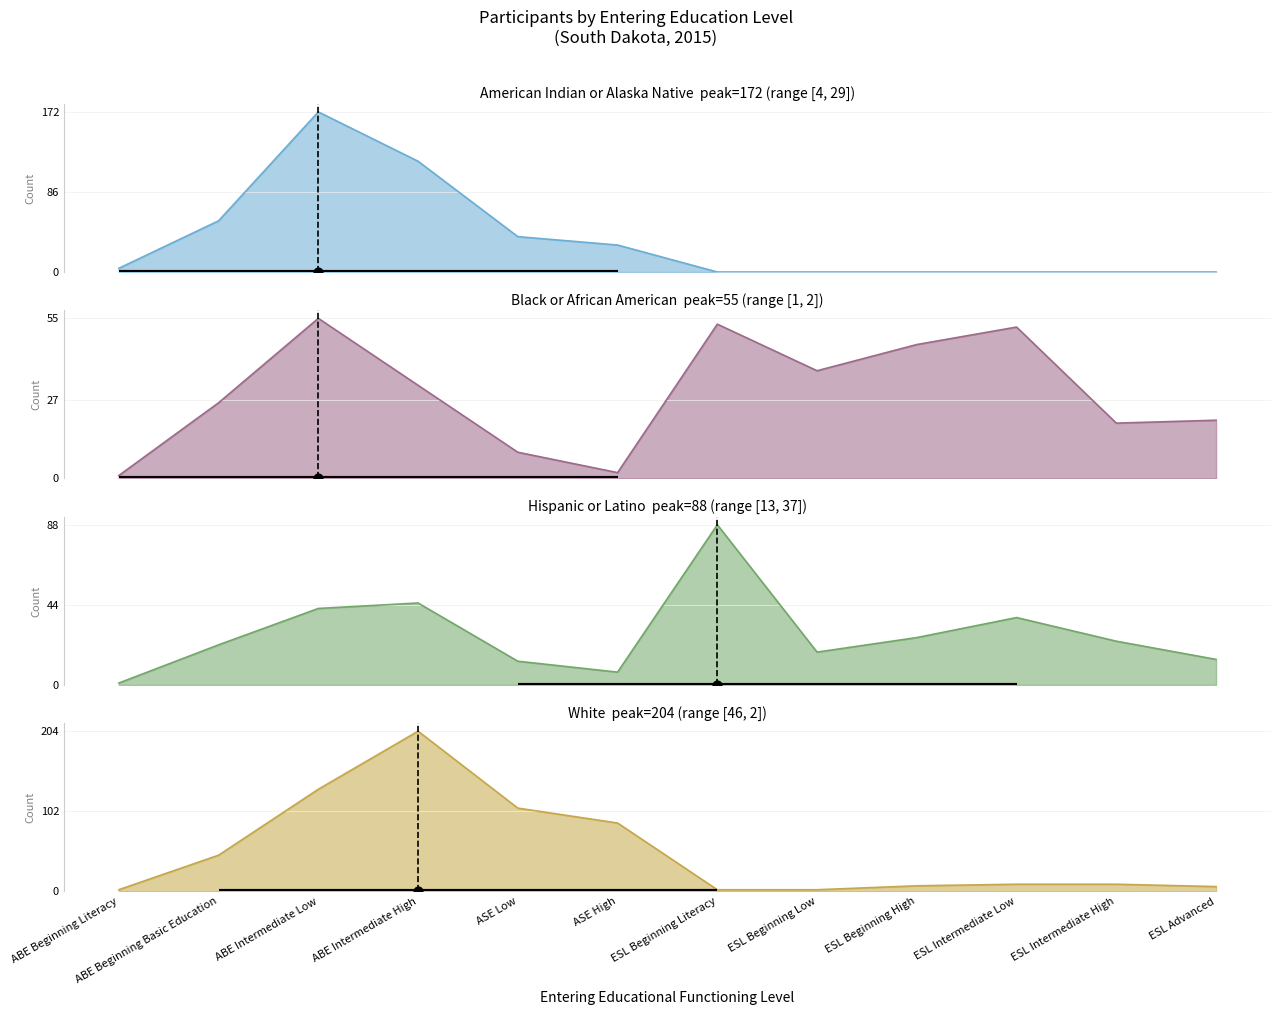

Which series has the largest total across all categories?

White